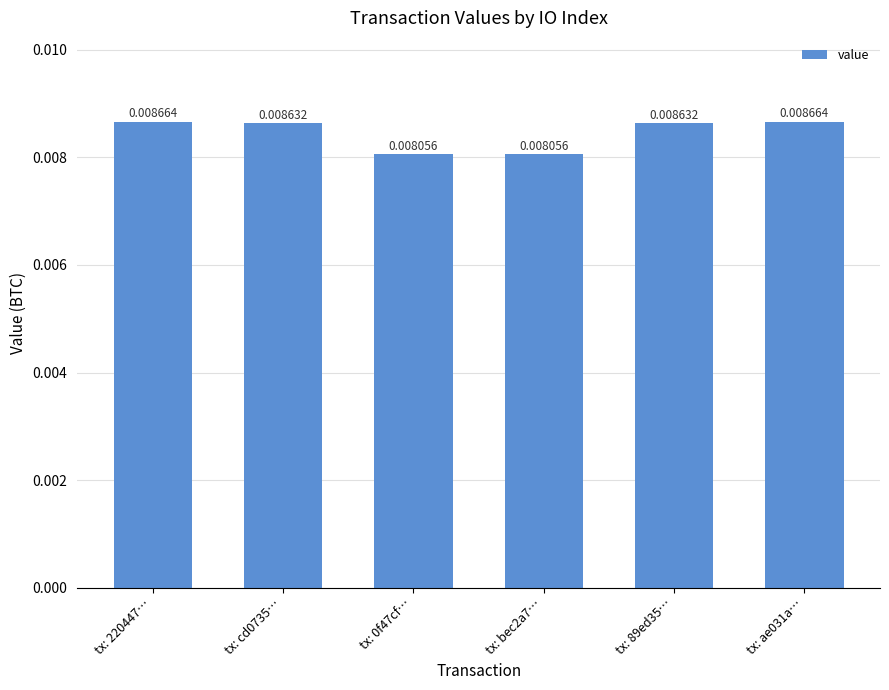

Which has a higher value, tx: ae031a… or tx: 0f47cf…?

tx: ae031a…